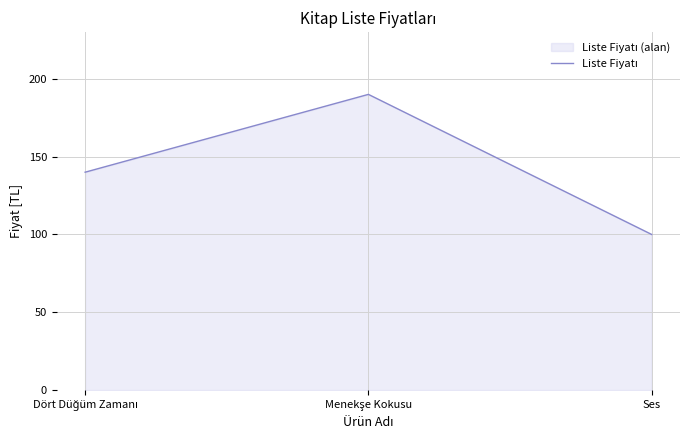

What is the value of the 1st point from the left?

140